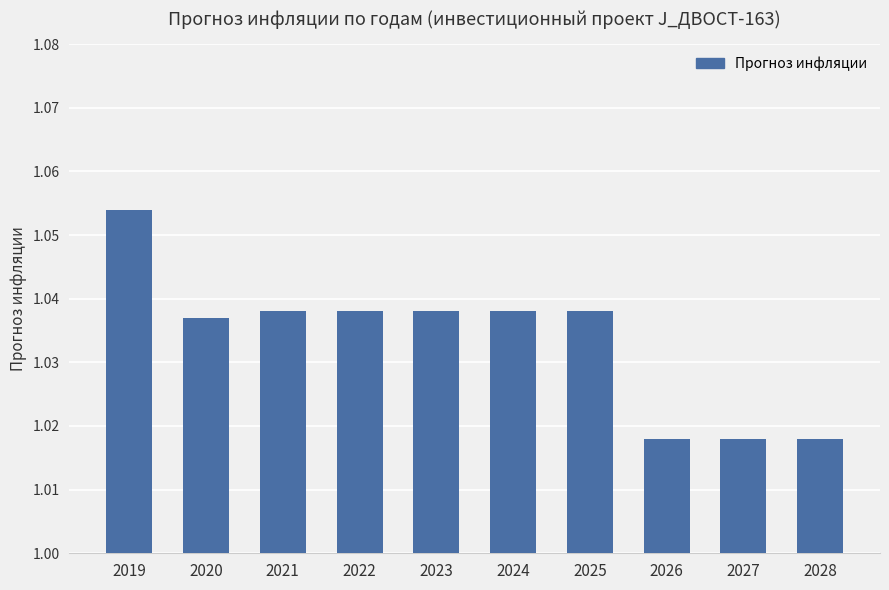

Which category has the highest value across all series?

2019